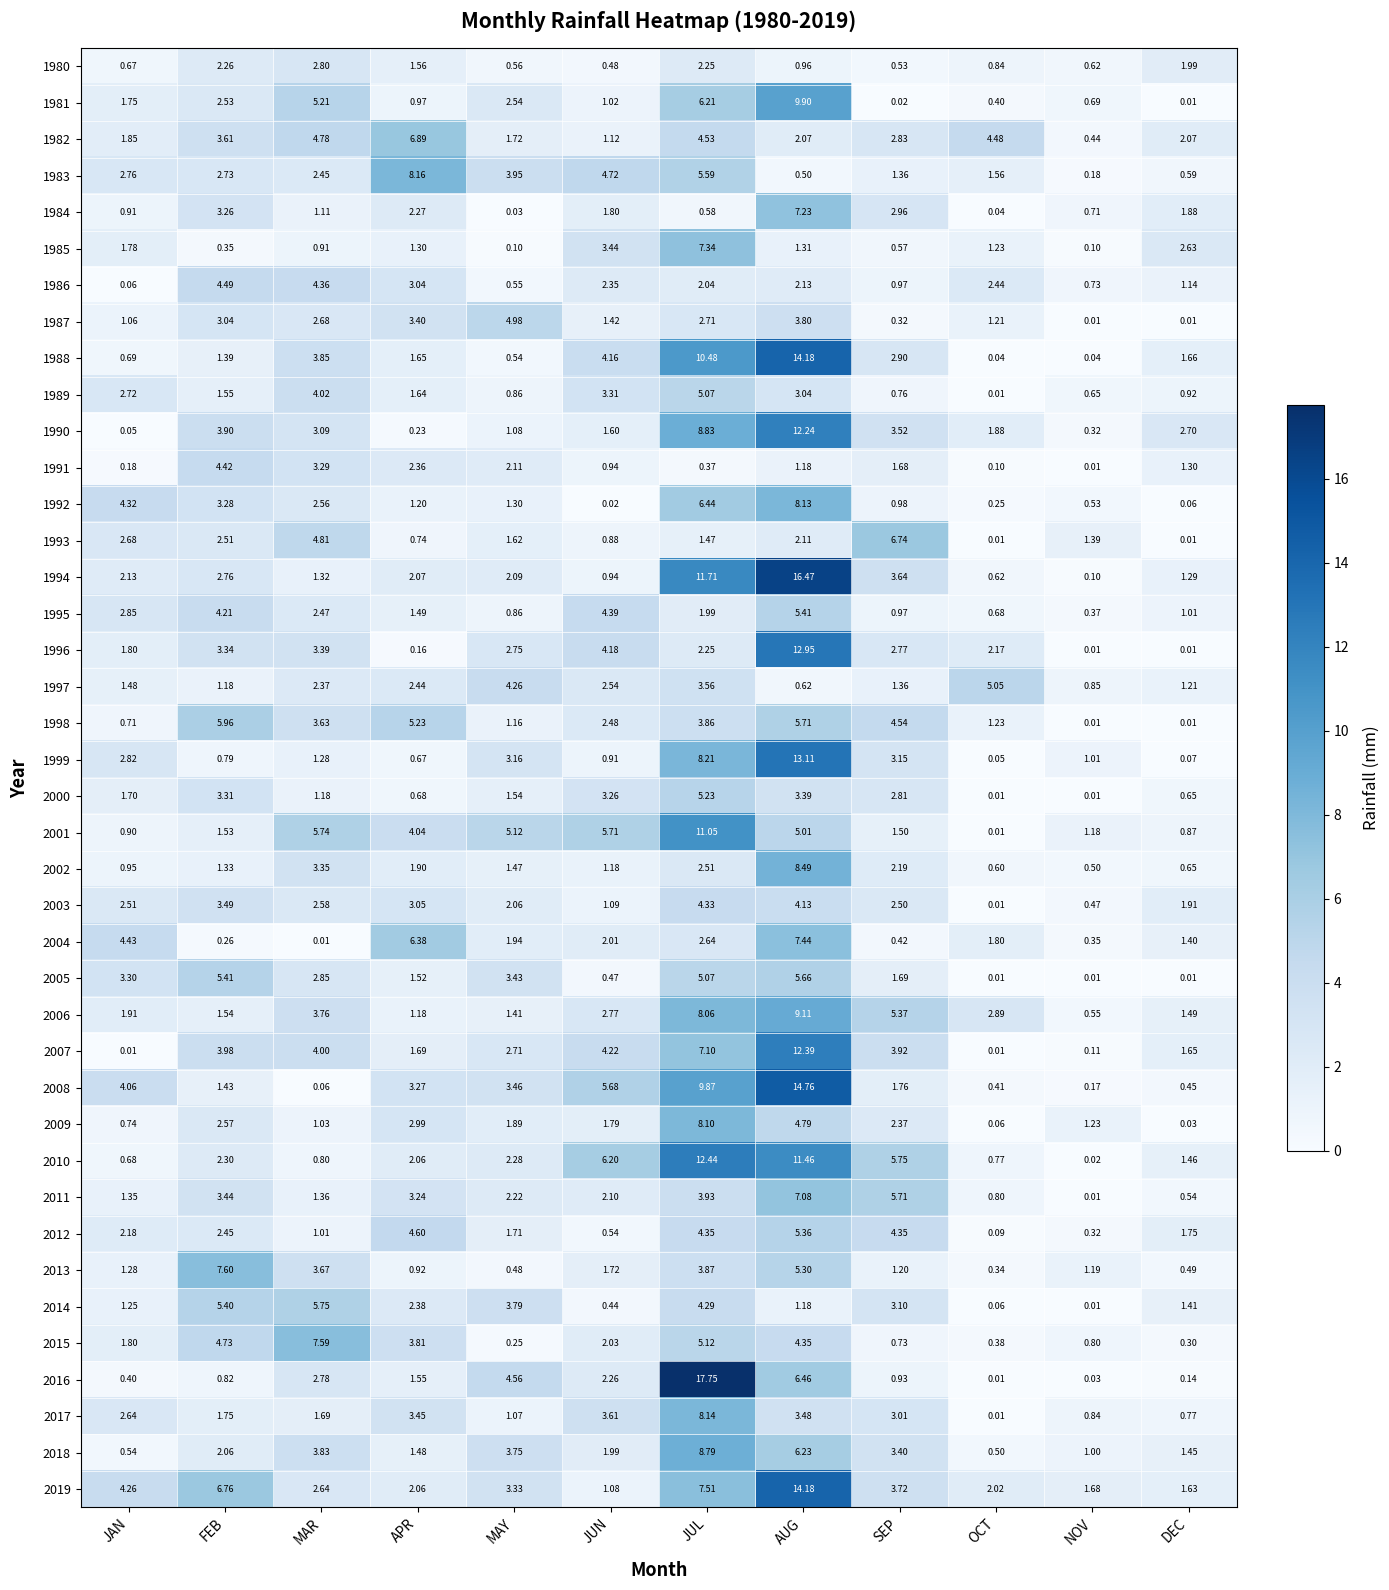

At which label is 2005 closest to 2?

SEP